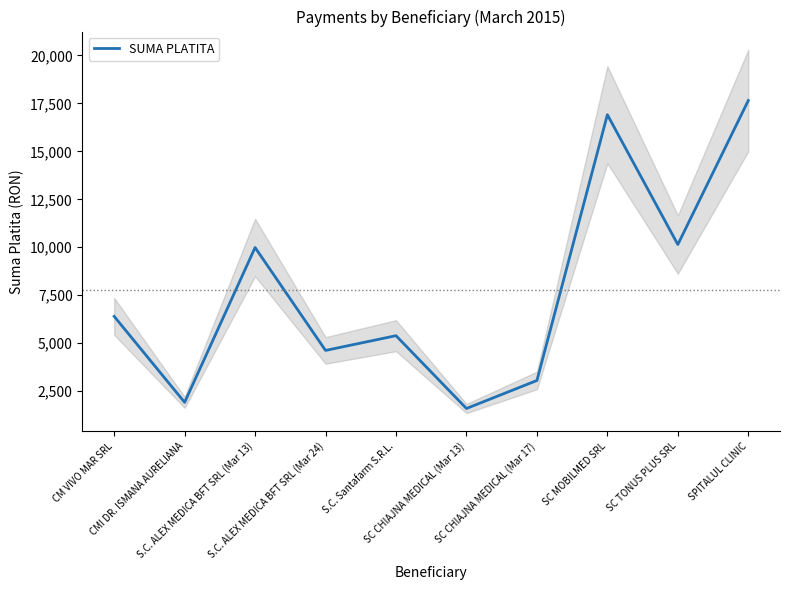

List the labels in order of value, smallest first.

SC CHIAJNA MEDICAL (Mar 13), CMI DR. ISMANA AURELIANA, SC CHIAJNA MEDICAL (Mar 17), S.C. ALEX MEDICA BFT SRL (Mar 24), S.C. Santafarm S.R.L., CM VIVO MAR SRL, S.C. ALEX MEDICA BFT SRL (Mar 13), SC TONUS PLUS SRL, SC MOBILMED SRL, SPITALUL CLINIC